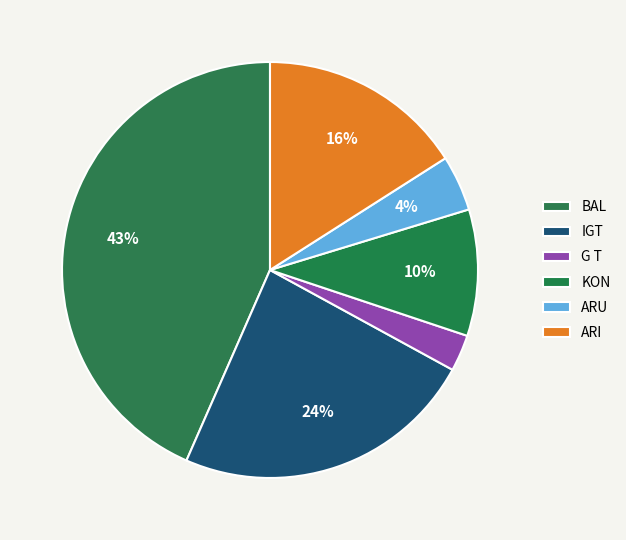

How many slices are in this pie chart?

6